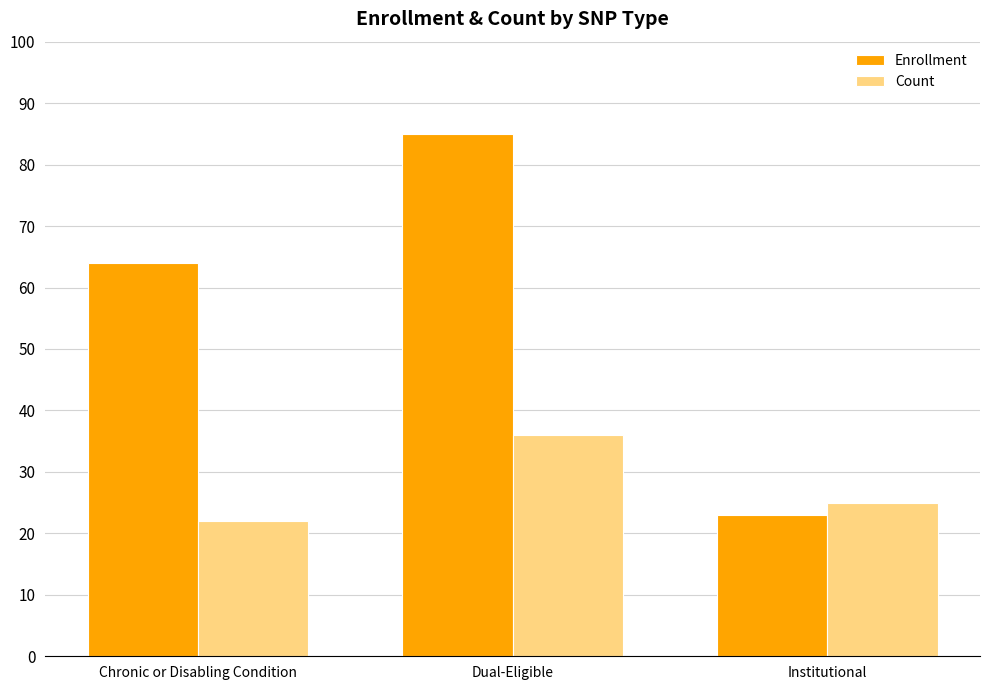

What is the approximate value of Count at Institutional, to the nearest 5?

25